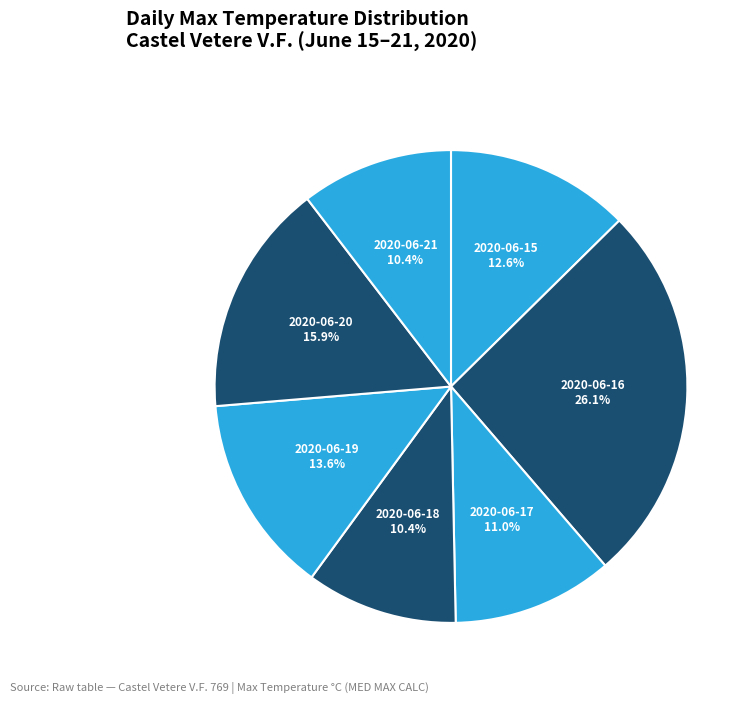

To the nearest percent, what is the difference between the largest and smallest slice percentages?

16%